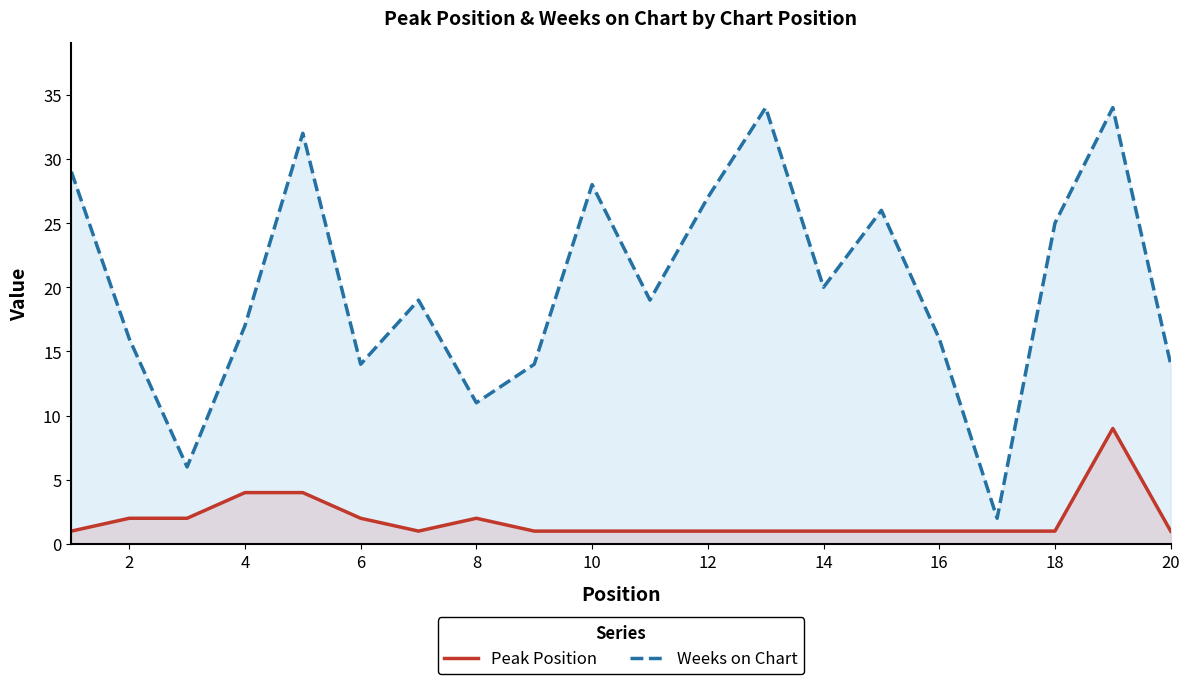

Count the Peak Position values in the range 1 to 2.

17